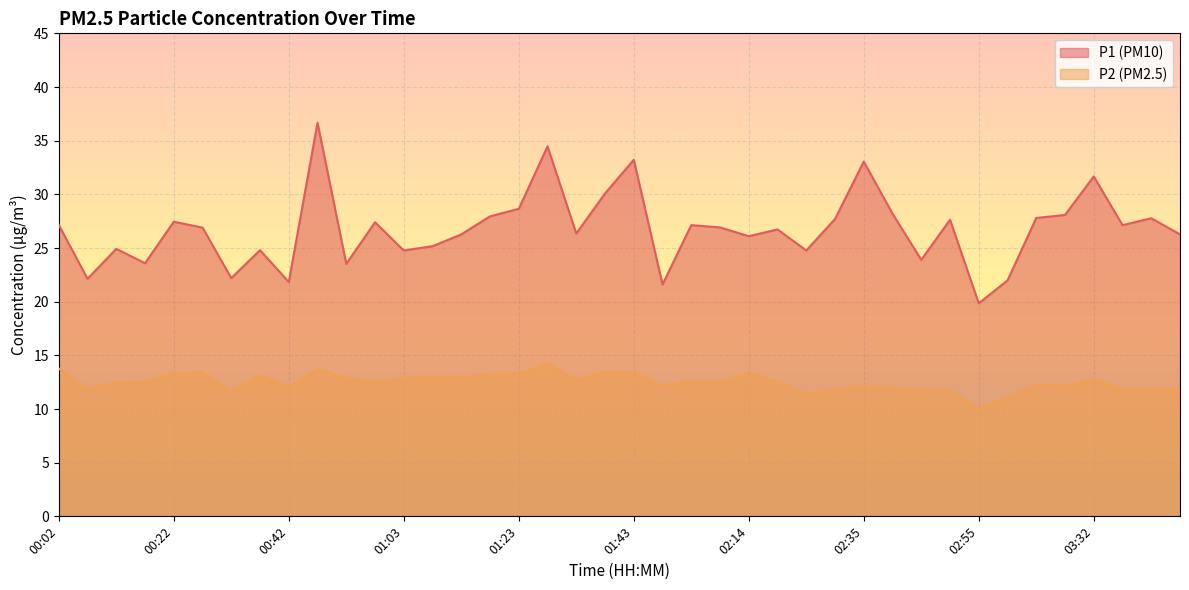

Reading right to left, list all the values displayed in this chart.

P1: 03:47=26.3	03:42=27.8	03:37=27.1	03:32=31.7	03:27=28.1	03:21=27.8	03:11=22.0	02:55=19.9	02:50=27.6	02:45=23.9	02:40=28.2	02:35=33.0	02:30=27.7	02:24=24.8	02:19=26.7	02:14=26.1	02:09=26.9	02:04=27.1	01:59=21.6	01:43=33.2	01:38=30.1	01:33=26.4	01:28=34.5	01:23=28.6	01:18=27.9	01:13=26.3	01:08=25.2	01:03=24.8	00:58=27.4	00:53=23.5	00:48=36.7	00:42=21.8	00:37=24.8	00:32=22.2	00:27=26.9	00:22=27.4	00:17=23.6	00:12=24.9	00:07=22.1	00:02=27.1
P2: 03:47=11.8	03:42=11.8	03:37=11.8	03:32=12.8	03:27=12.1	03:21=12.2	03:11=11.1	02:55=9.9	02:50=11.7	02:45=11.8	02:40=11.9	02:35=12.1	02:30=11.8	02:24=11.3	02:19=12.6	02:14=13.3	02:09=12.5	02:04=12.6	01:59=12.2	01:43=13.4	01:38=13.4	01:33=12.7	01:28=14.2	01:23=13.3	01:18=13.3	01:13=12.9	01:08=13.0	01:03=12.9	00:58=12.5	00:53=12.9	00:48=13.7	00:42=12.0	00:37=13.2	00:32=11.7	00:27=13.4	00:22=13.3	00:17=12.5	00:12=12.4	00:07=11.8	00:02=13.8